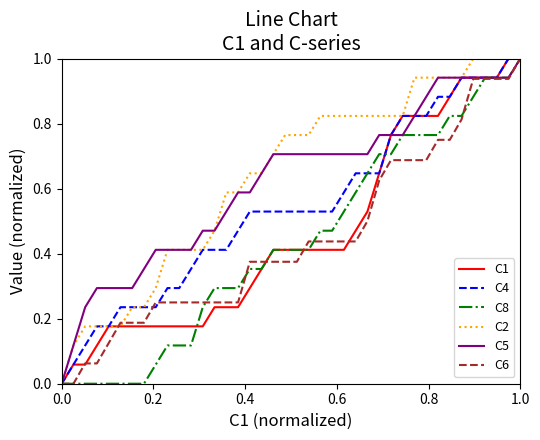

What is the maximum value for C4?

1.0